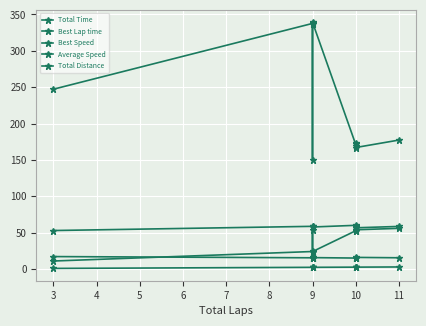

How many values in the Average Speed series exceed 52?

6